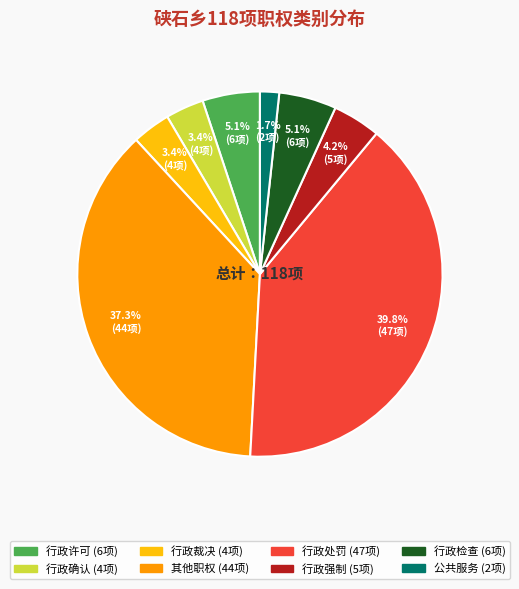

Approximately how many times larger is the value at 行政强制 compared to 公共服务?

2.5